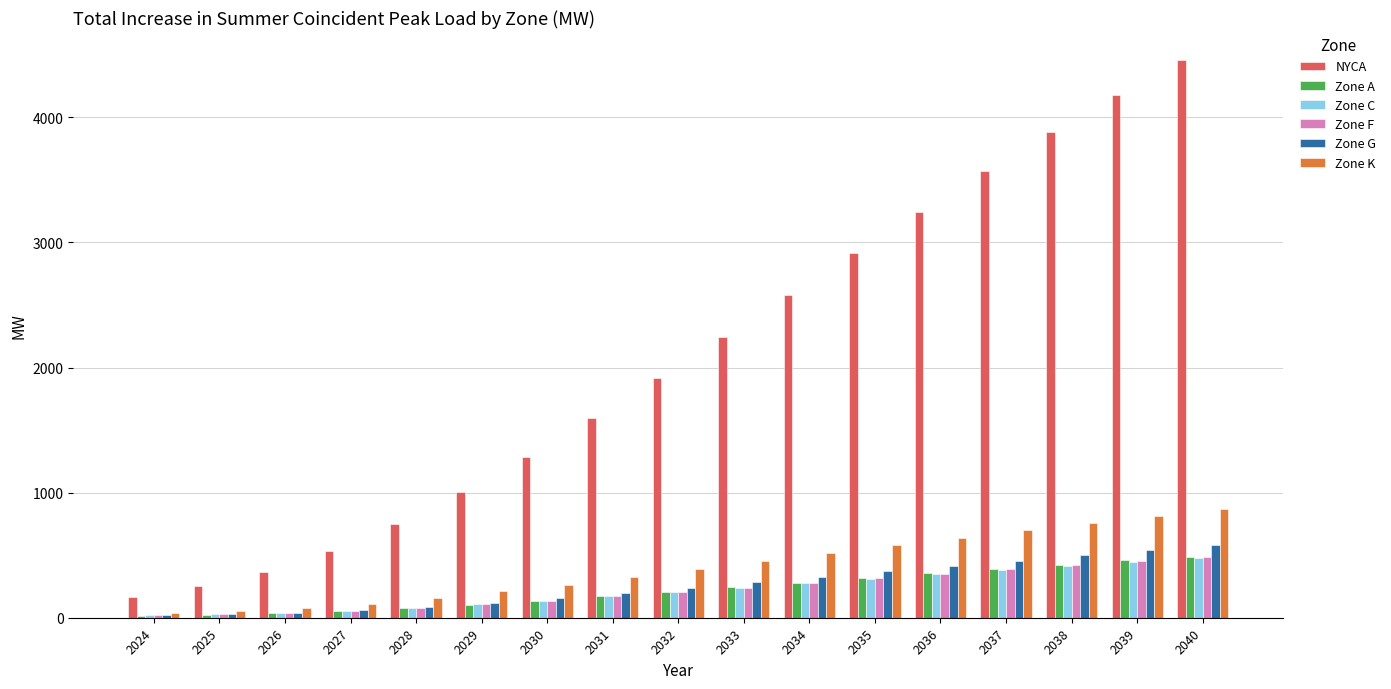

What is the sum of the Zone K values at 2033 and 2040?

1322